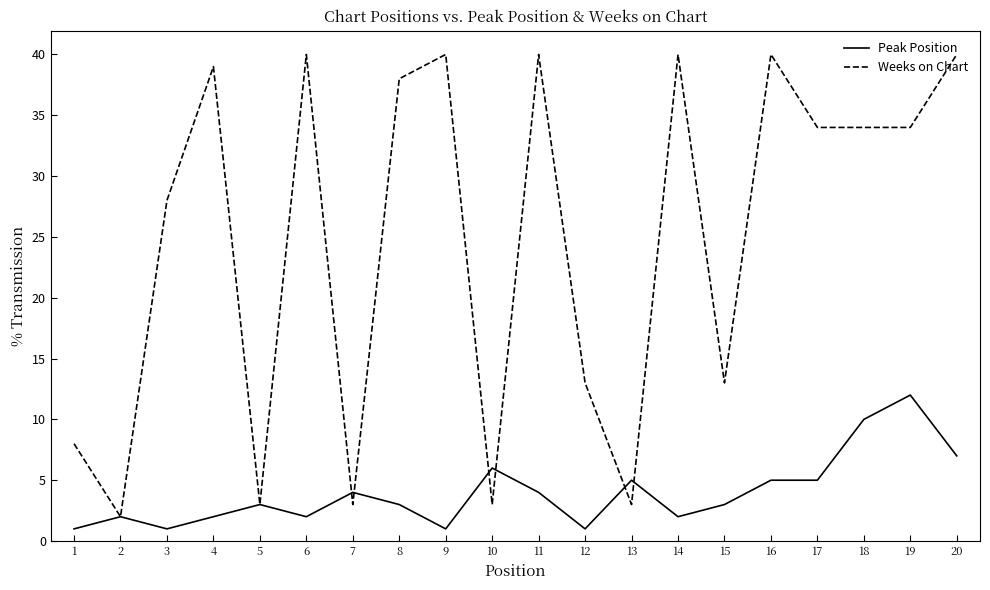

Count the number of categories in the chart.

20